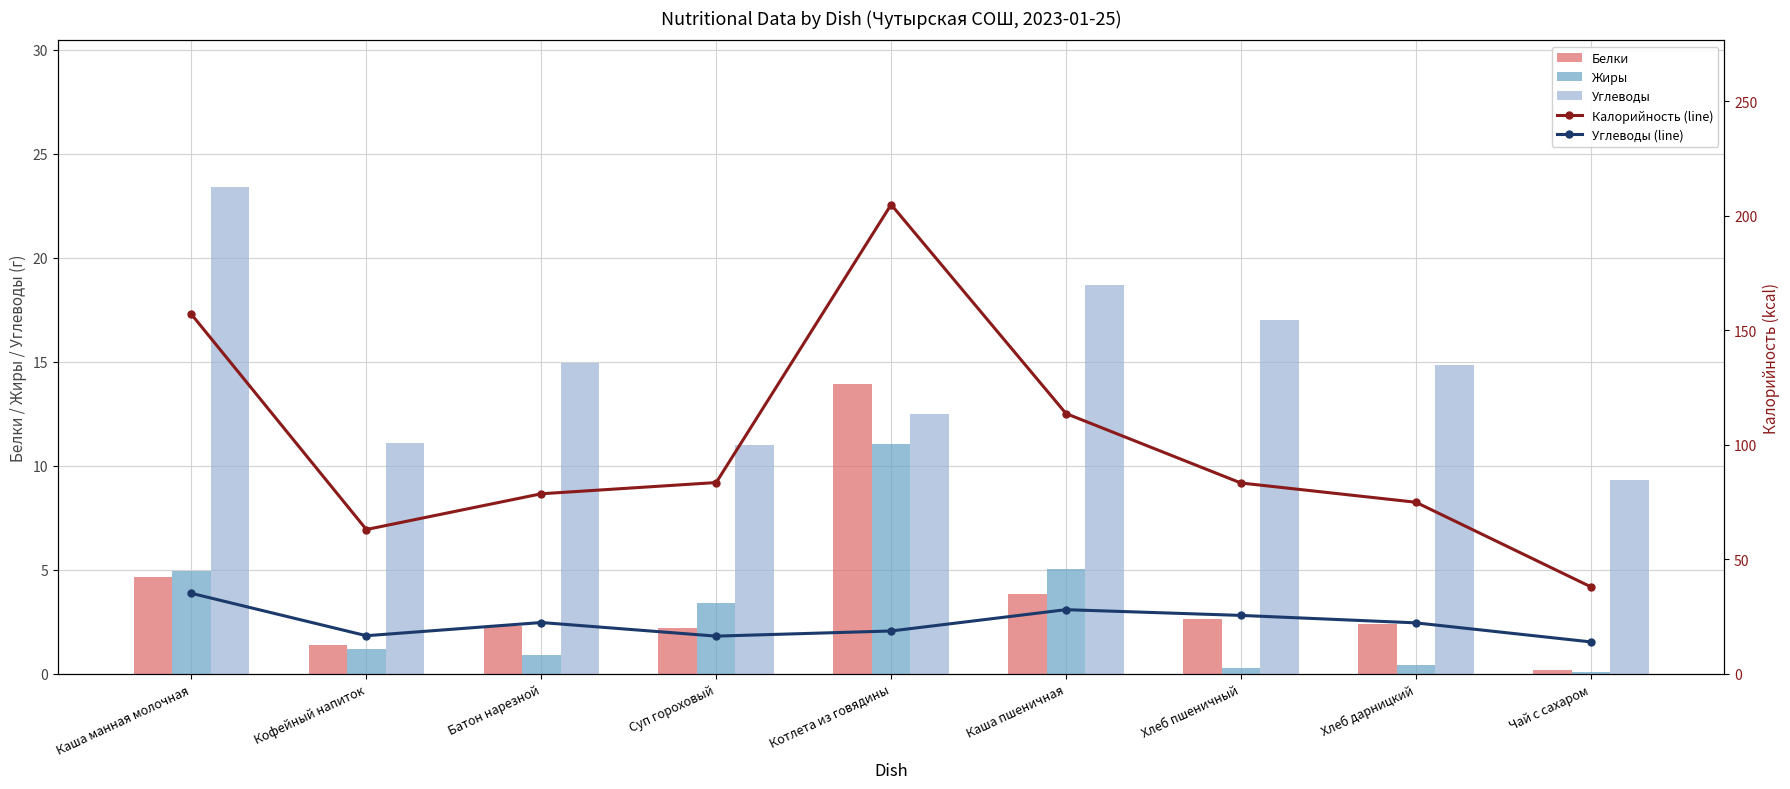

Between Суп гороховый and Каша пшеничная, which series saw the biggest shift?

Калорийность